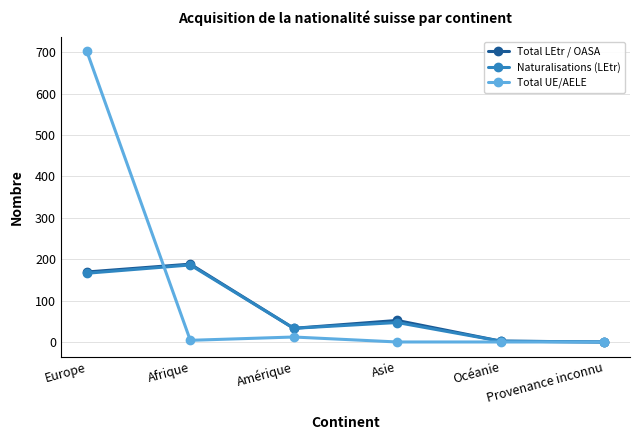

Which series has the largest range (max minus min)?

Total UE/AELE